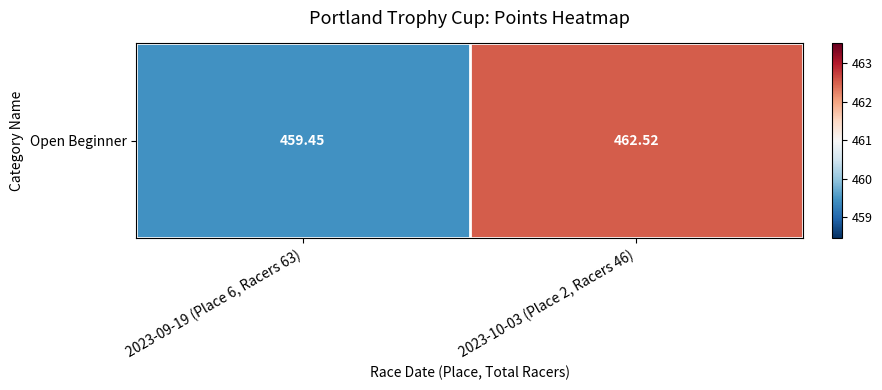

How many categories are shown in the chart?

2